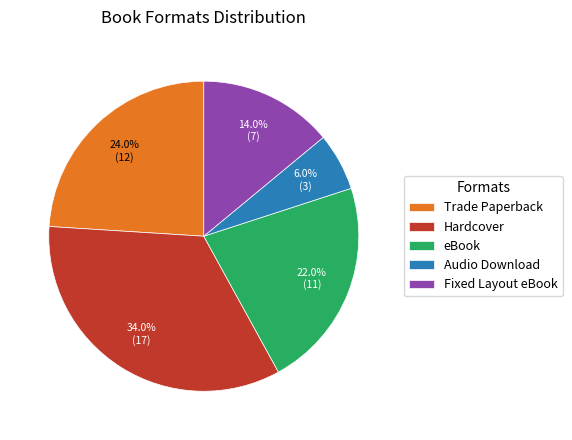

Does any single category account for the majority?

No